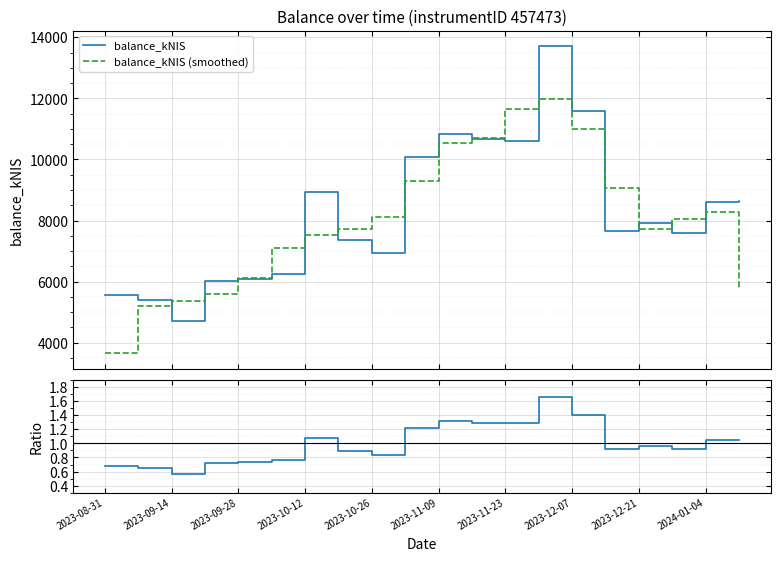

What is the lowest value of the balance_kNIS series?

4695.8